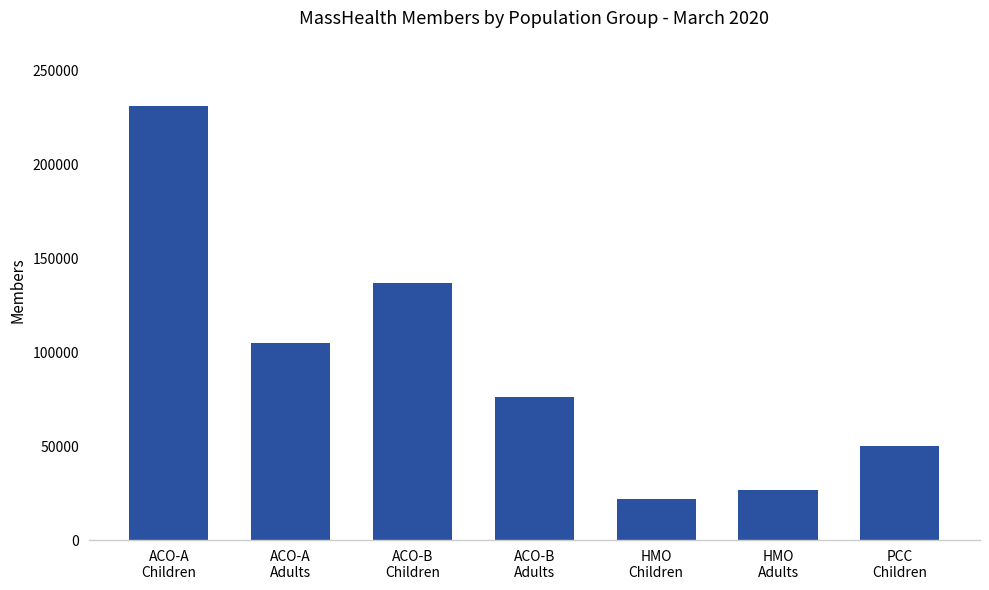

Reading right to left, extract all data points from this chart.

PCC
Children=50000	HMO
Adults=26438	HMO
Children=22026	ACO-B
Adults=76073	ACO-B
Children=136953	ACO-A
Adults=105163	ACO-A
Children=231260